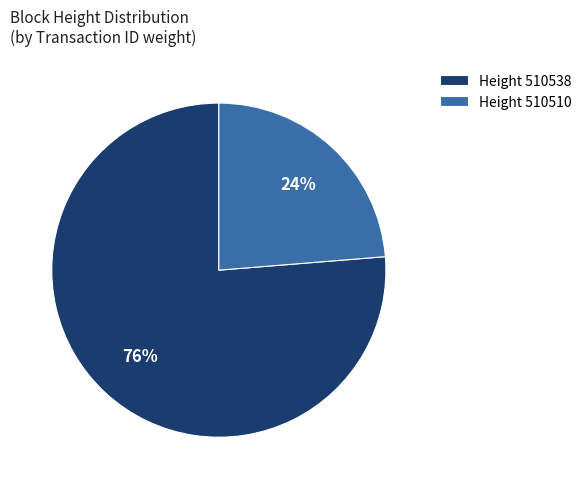

Is it true that Height 510510 is 14% of the pie?

False